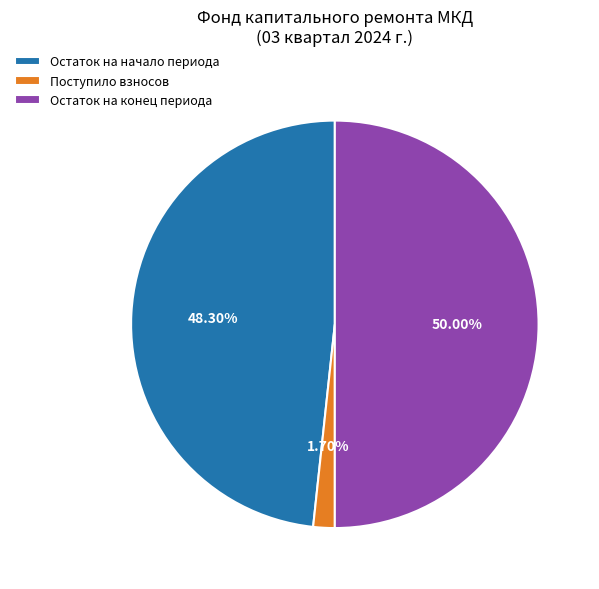

What is the largest slice in the pie chart?

Остаток на конец периода